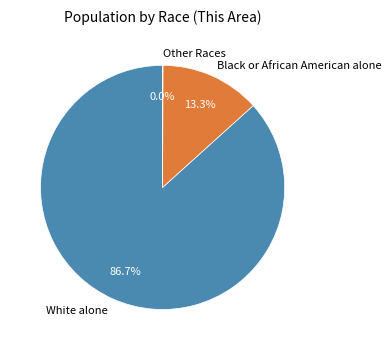

To the nearest percent, what is the difference between the largest and smallest slice percentages?

87%